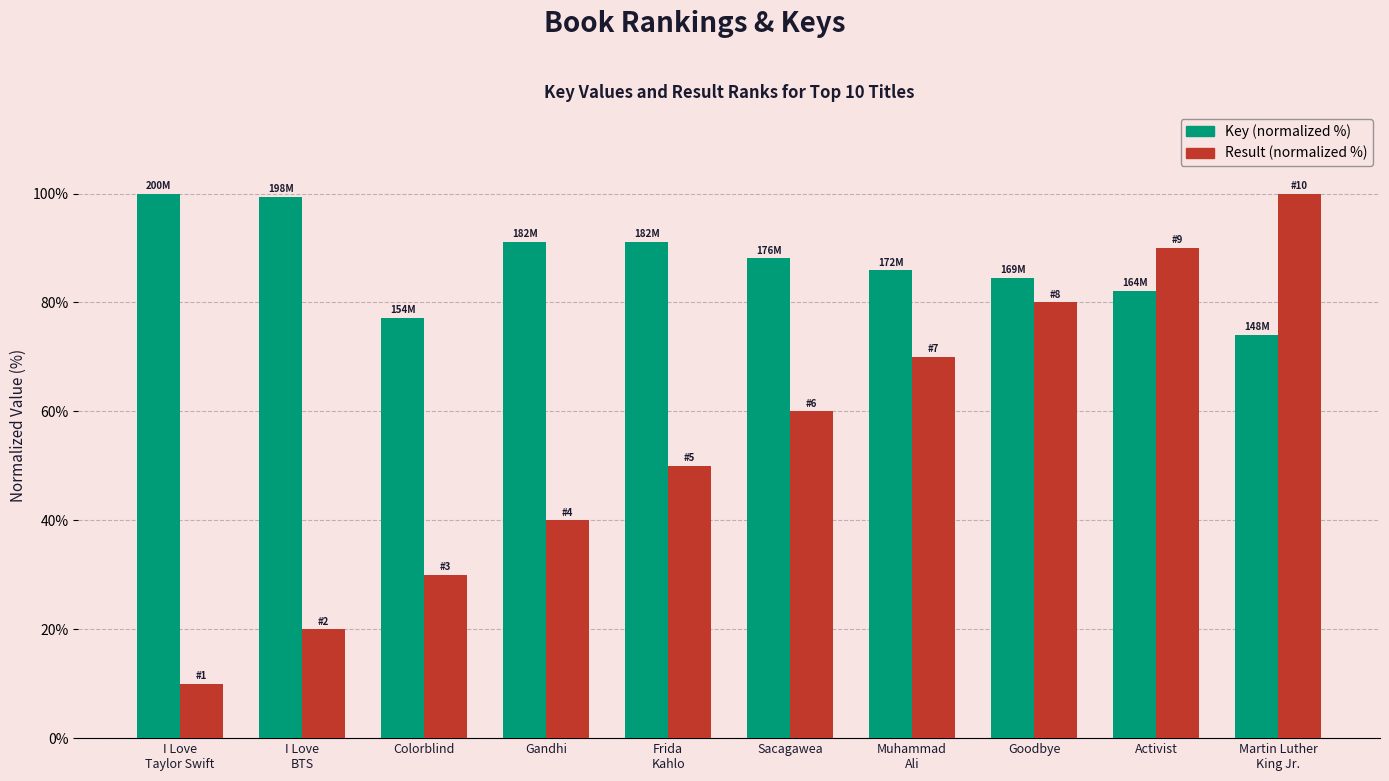

Rank the series at Activist from highest to lowest value.

Result (normalized %), Key (normalized %)